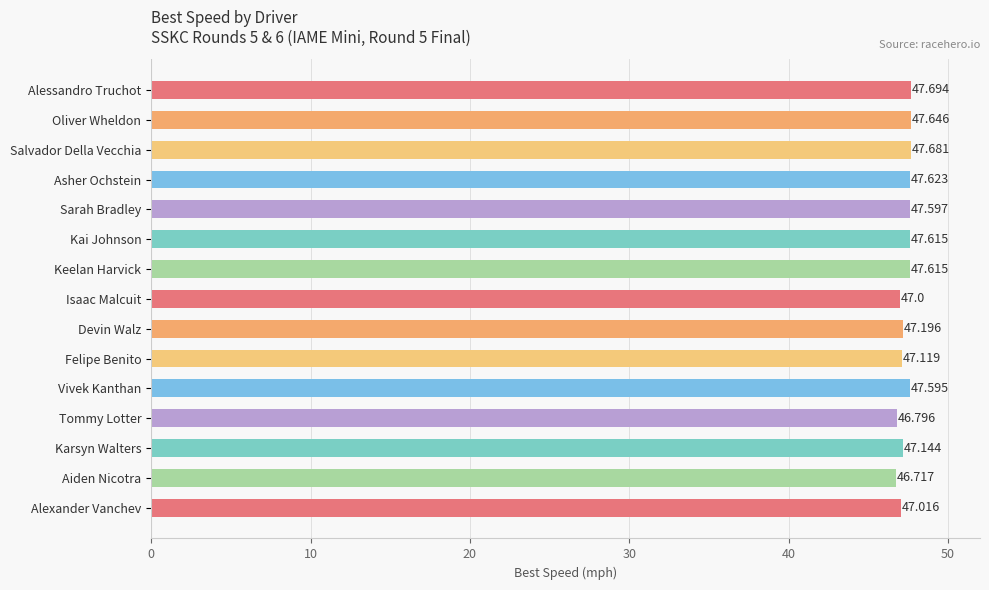

Which label corresponds to the smallest value in the chart?

Aiden Nicotra